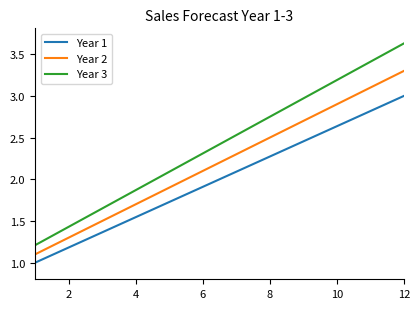

Which series has the largest total across all categories?

Year 3